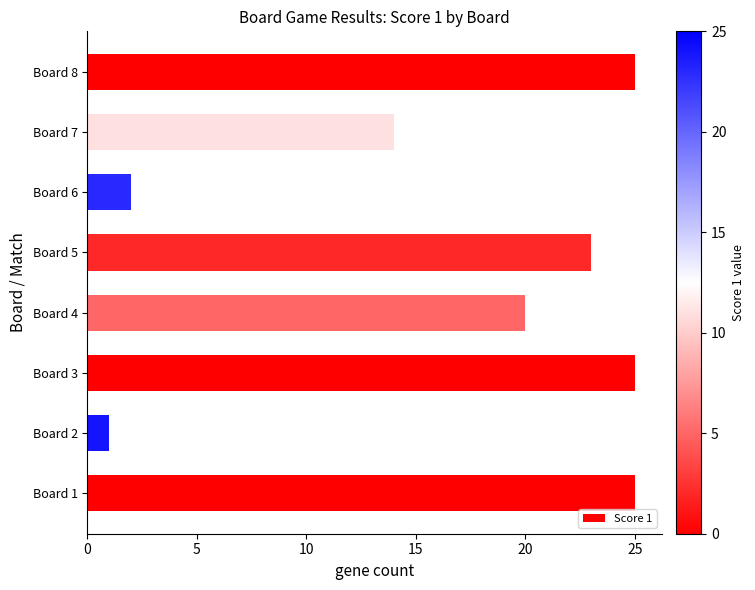

What is the greatest value displayed?

25